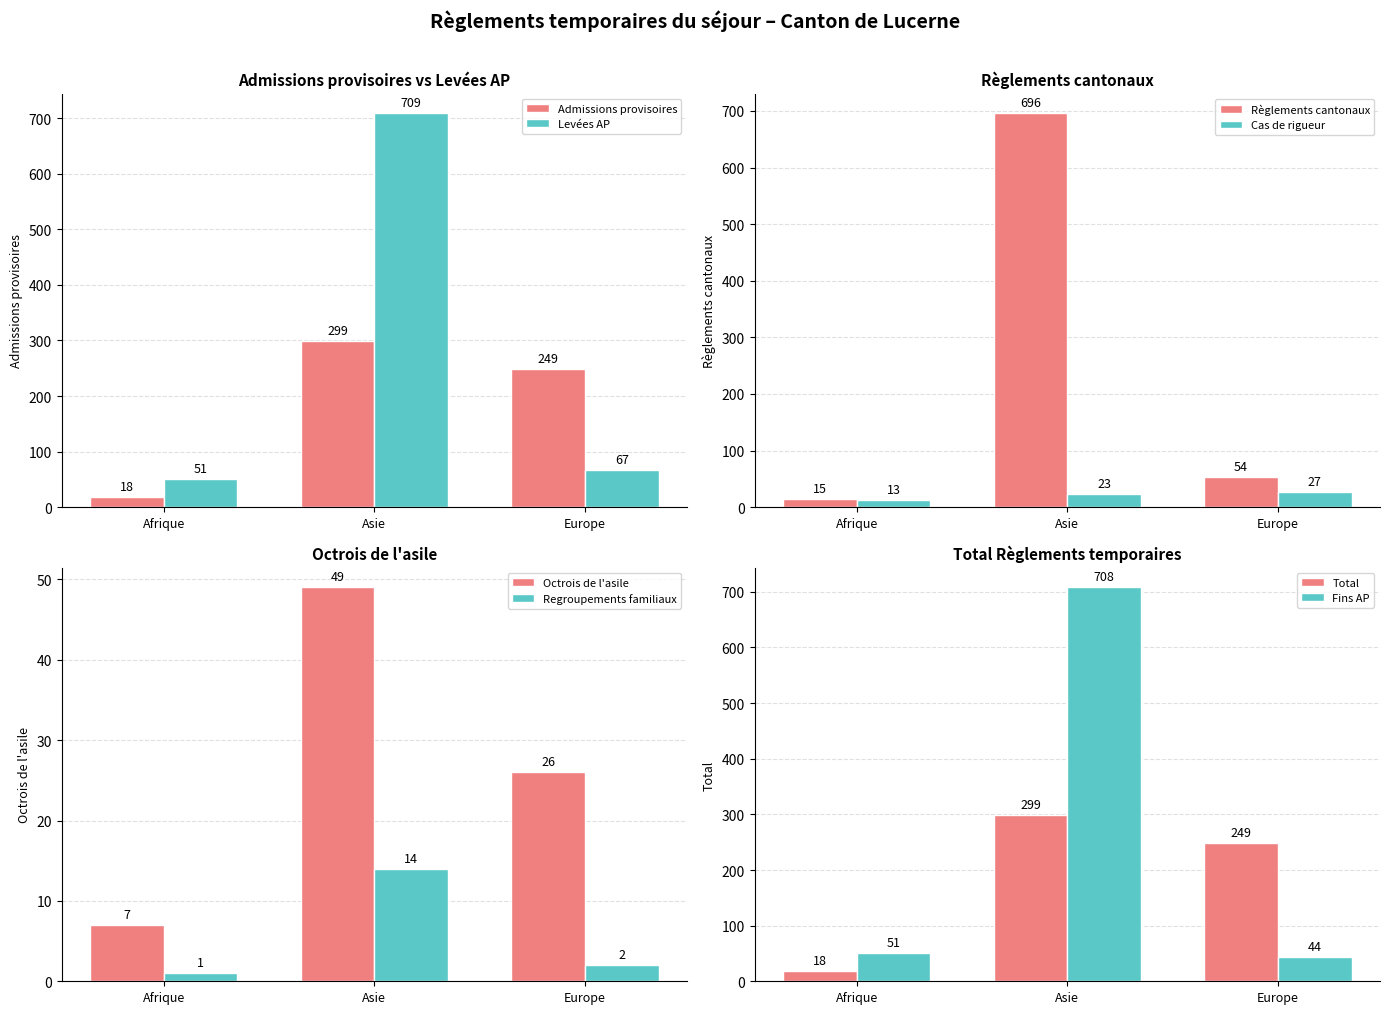

The value of Admissions provisoires at Asie is 89. True or false?

False